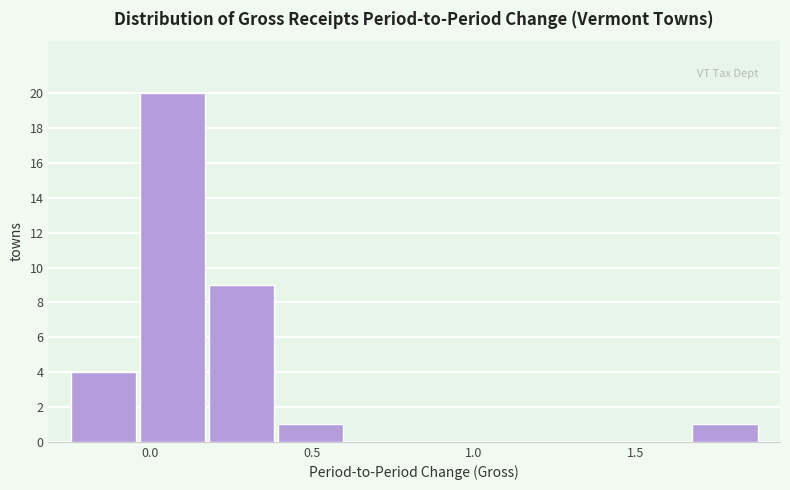

Reading left to right, list every bar in this chart as the range it spans on the x-axis followed by its height. Neither the bar edges nor the heights are printed on the chart, so give them approximately, as read against the axes.

-0.25 to -0.05: 4
-0.05 to 0.20: 20
0.20 to 0.40: 9
0.40 to 0.60: 1
0.60 to 0.80: 0
0.80 to 1.05: 0
1.05 to 1.25: 0
1.25 to 1.45: 0
1.45 to 1.65: 0
1.65 to 1.90: 1